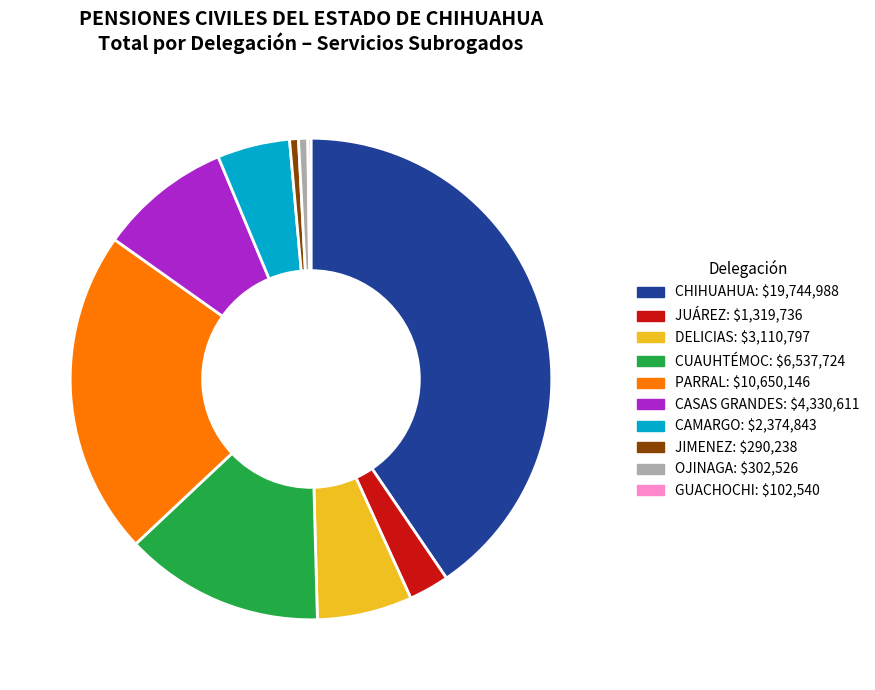

Is there a majority slice in this chart?

No